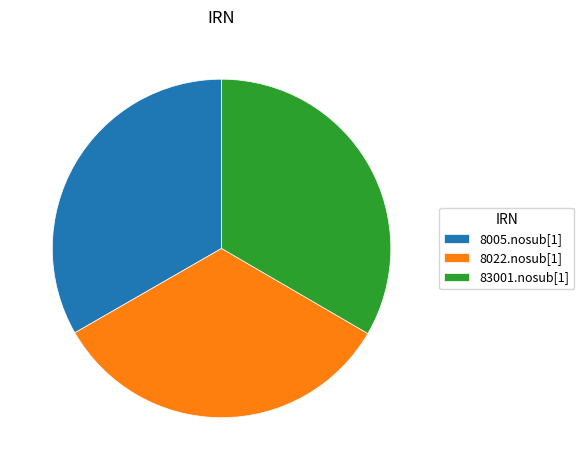

Does any single category account for the majority?

No